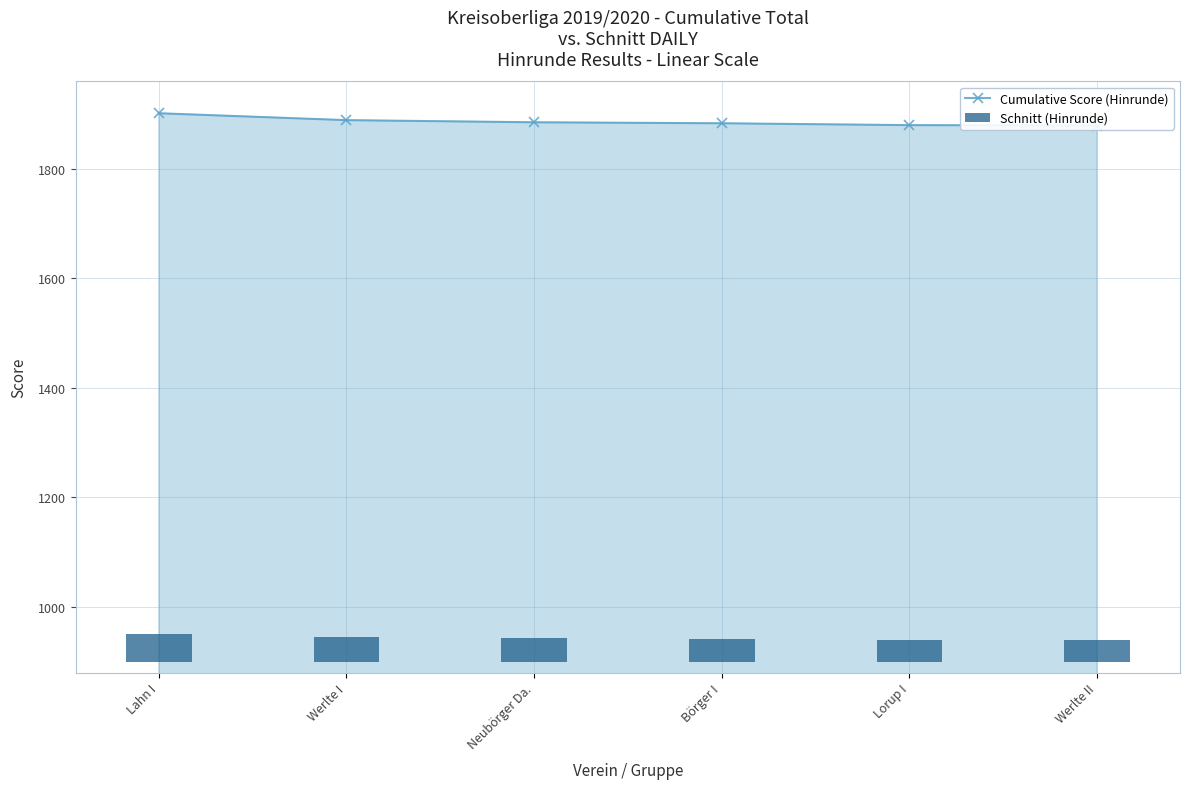

Between Lahn I and Börger I, which series saw the biggest shift?

Cumulative Score (Hinrunde)